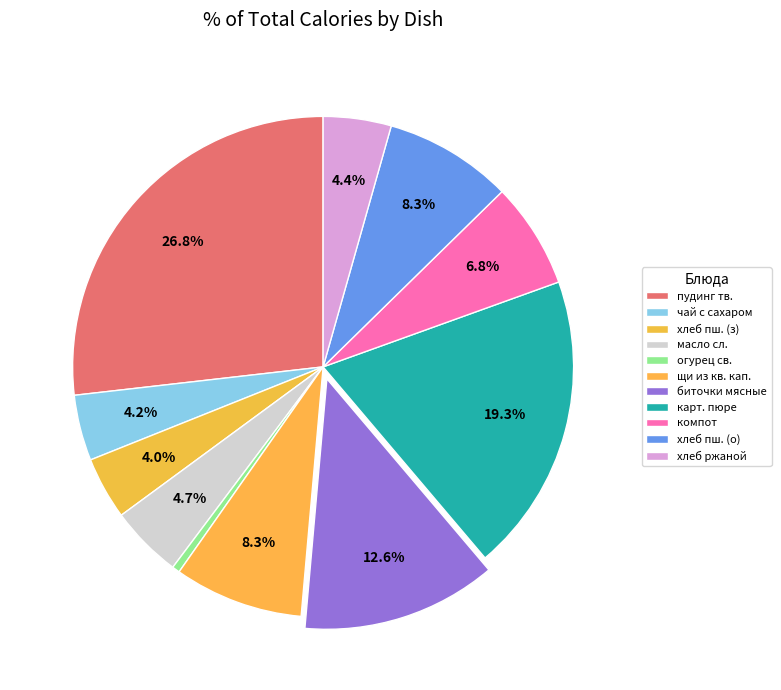

Count the number of slices in the pie.

11